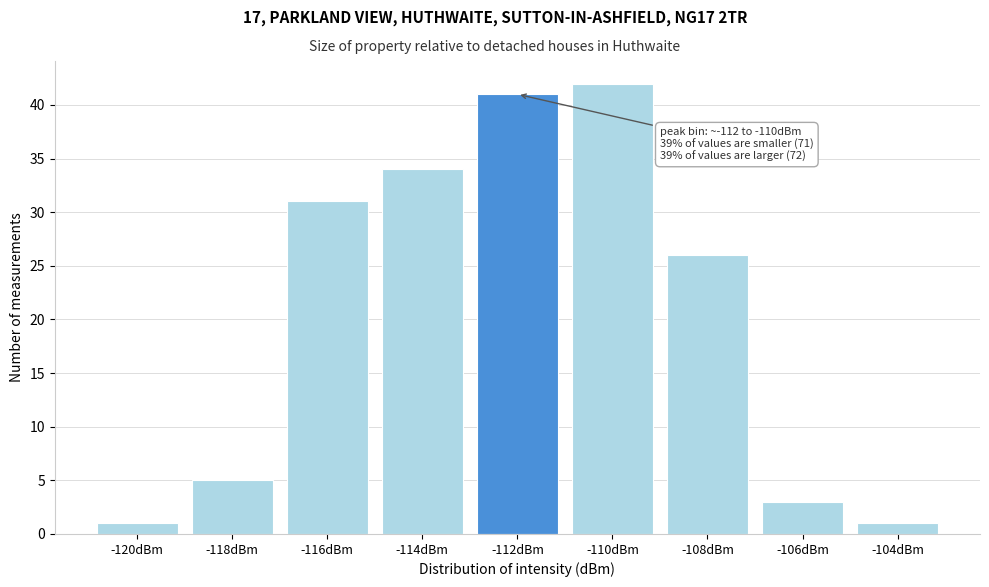

Reading left to right, what are all the values shown in this chart?

-120dBm=1	-118dBm=5	-116dBm=31	-114dBm=34	-112dBm=41	-110dBm=42	-108dBm=26	-106dBm=3	-104dBm=1